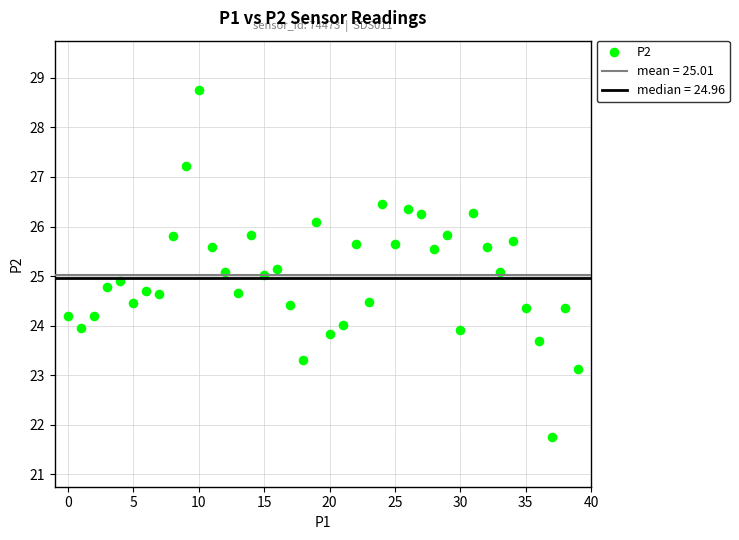

How many data points are displayed?

40